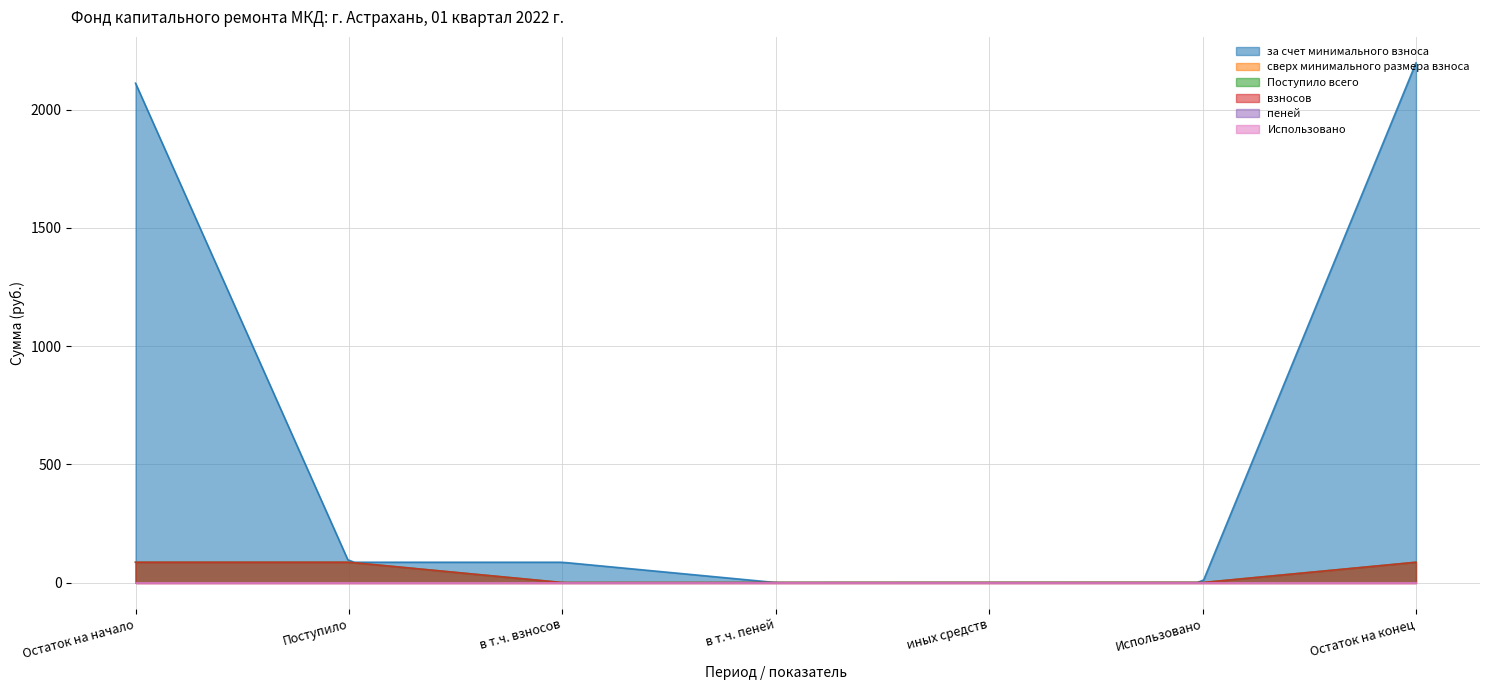

Rank the series at Поступило from highest to lowest value.

за счет минимального взноса, Поступило всего, взносов, сверх минимального размера взноса, пеней, Использовано